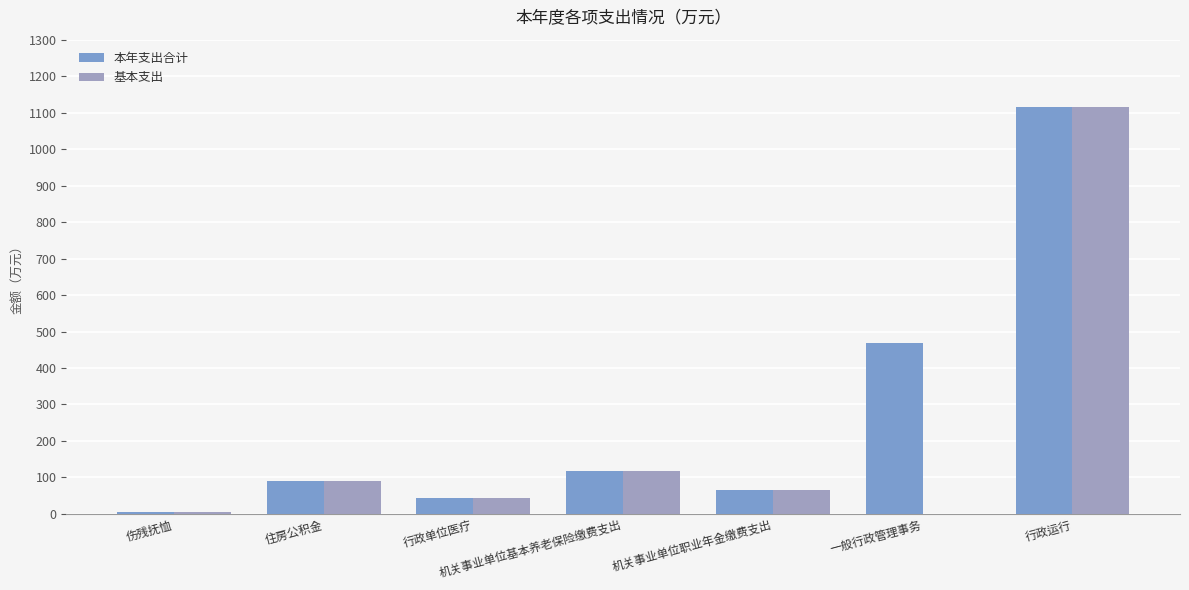

What is the maximum value shown in the chart?

1114.7